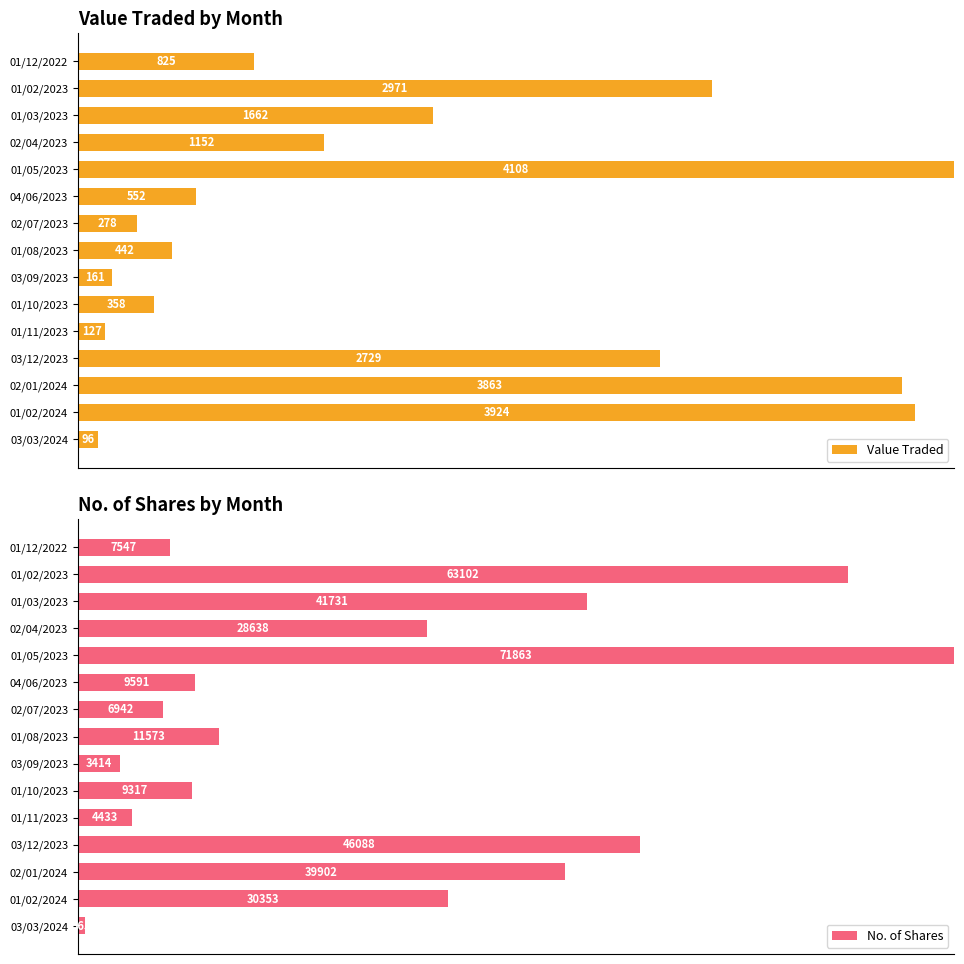

Which series has the largest total across all categories?

Value Traded